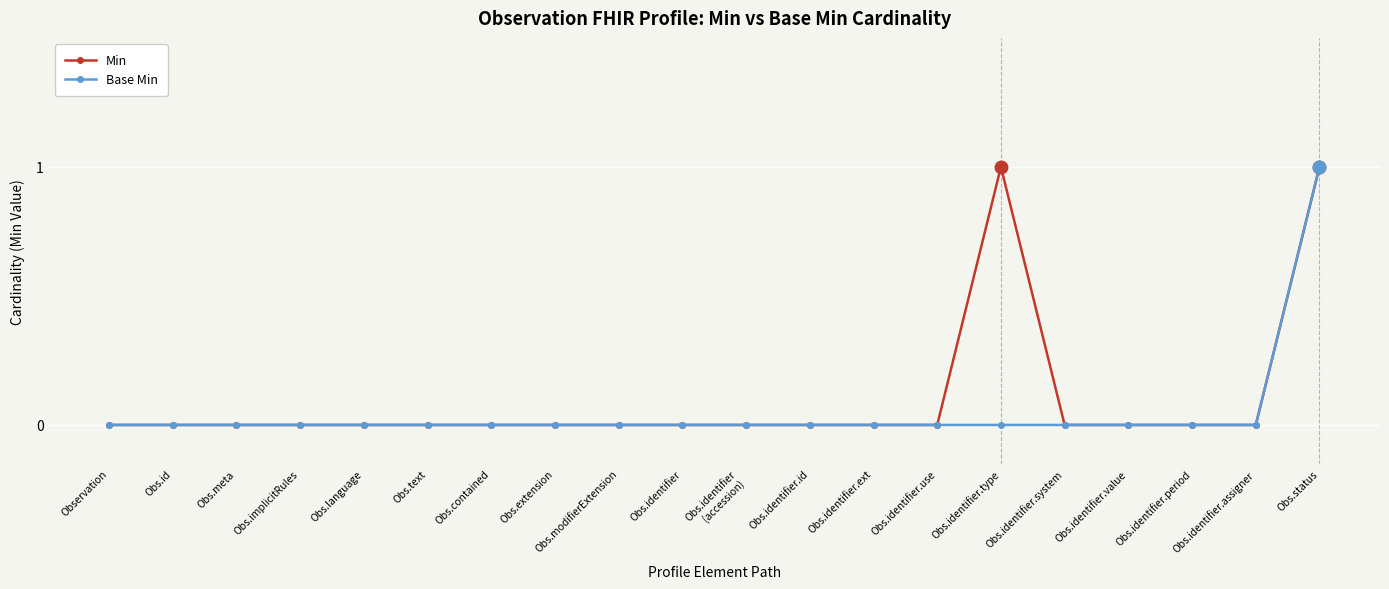

How many distinct data groups are displayed?

2